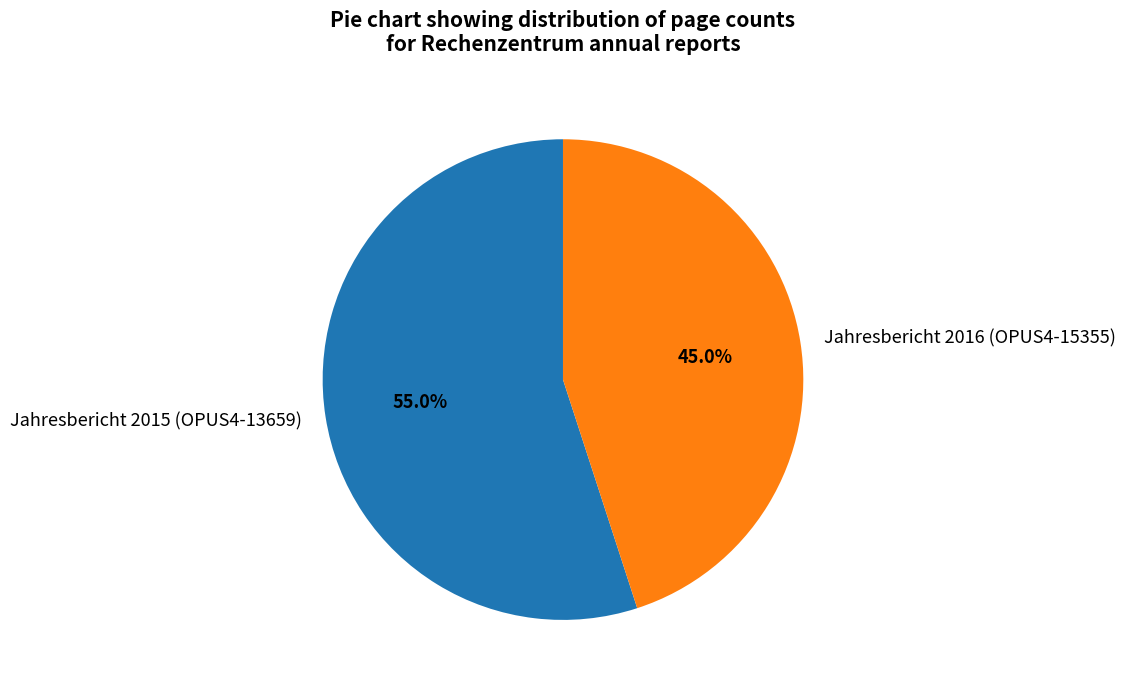

What percentage is NOT represented by Jahresbericht 2015 (OPUS4-13659)?

45.0%